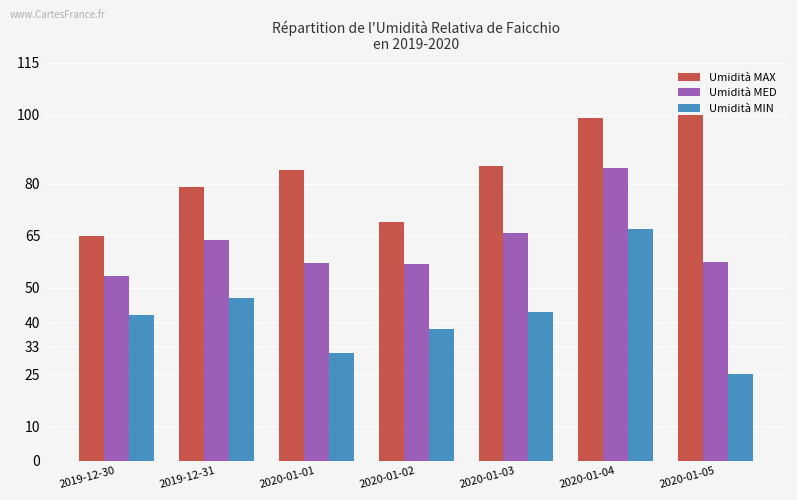

What is the total value across all series at 2020-01-02?

163.7